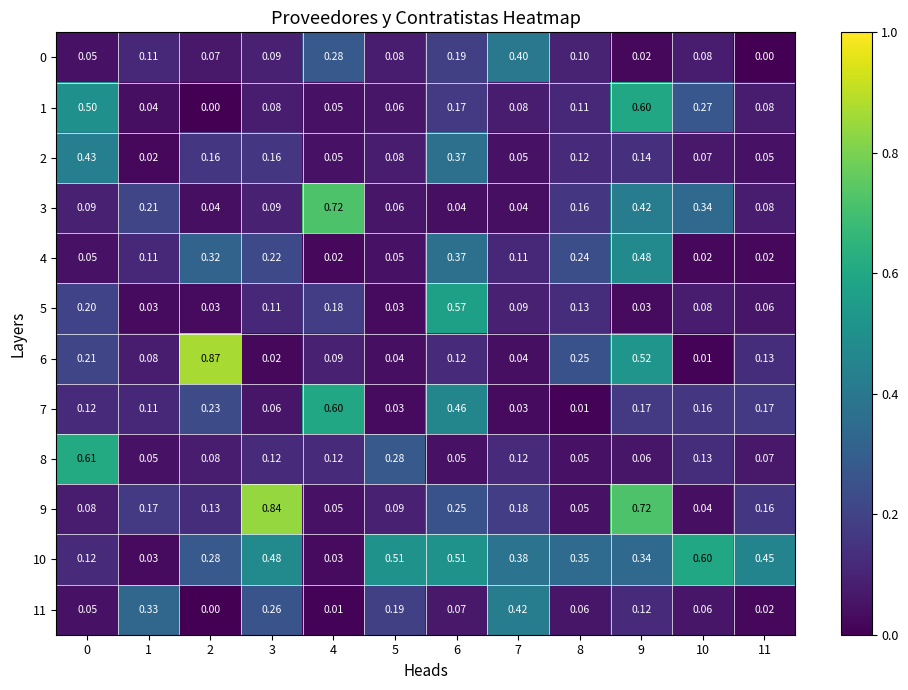

Is the value of 5 at 9 greater than the value of 6 at 8?

No